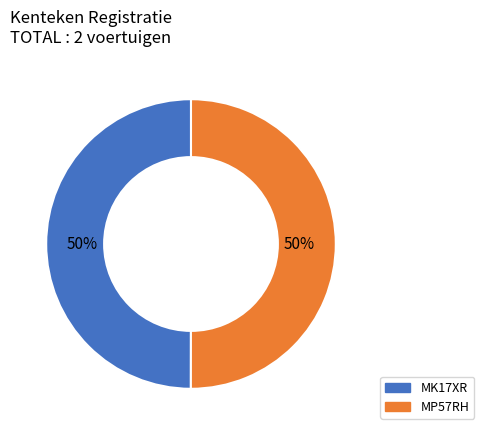

Count the number of slices in the pie.

2